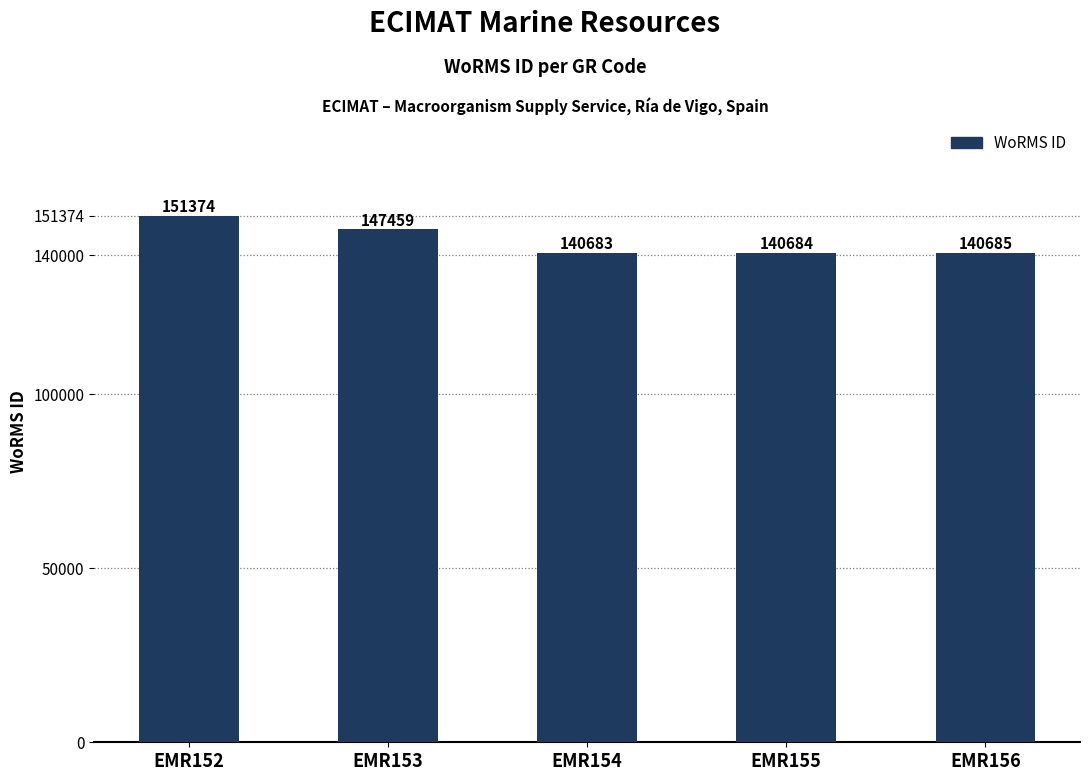

Reading right to left, list all the values displayed in this chart.

140685	140684	140683	147459	151374